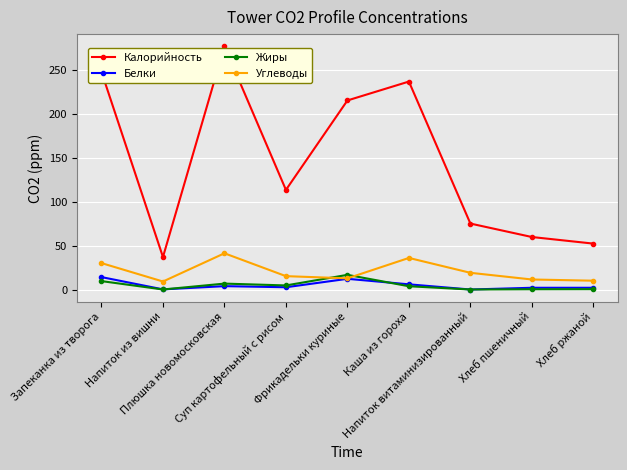

True or false: Белки and Калорийность cross at least once.

False